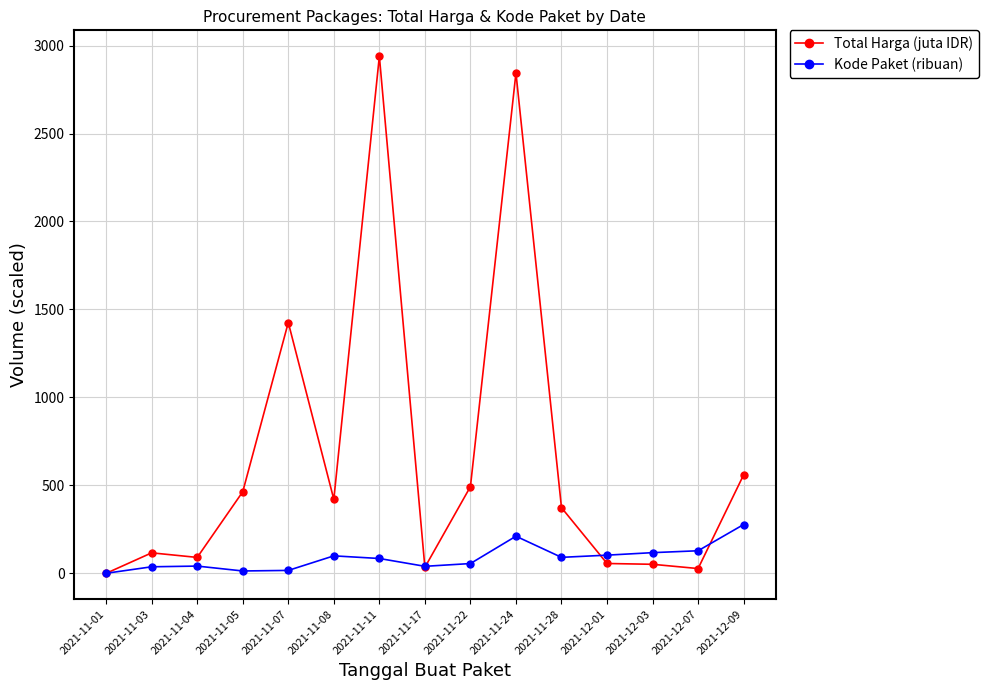

True or false: Total Harga (juta IDR) has more than 2 points higher than both neighbors.

True